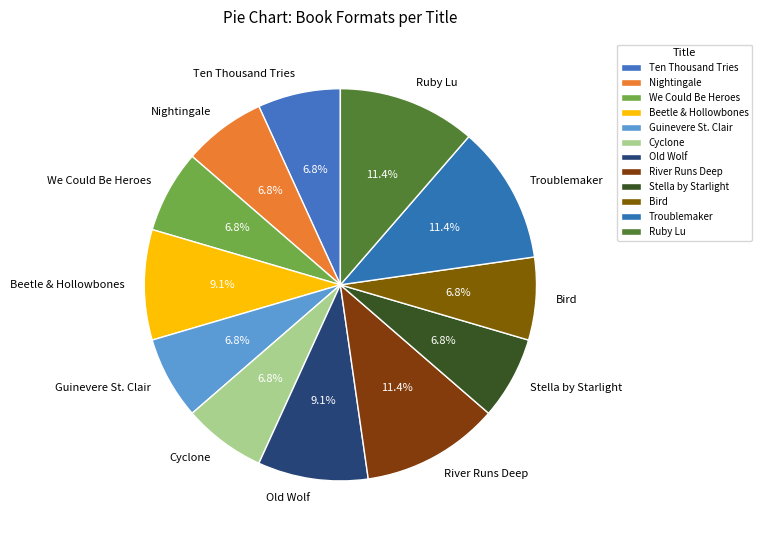

What is the ratio of the value at Beetle & Hollowbones to the value at Bird?

1.3